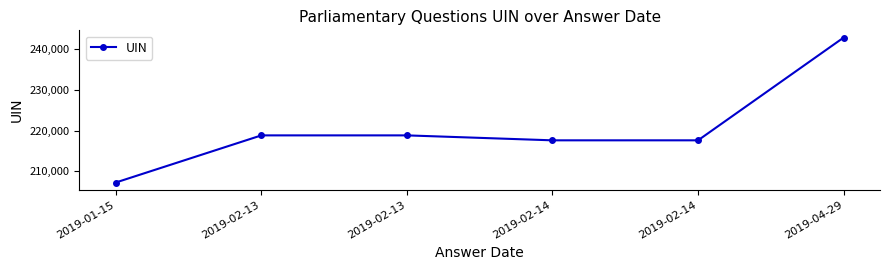

How many interior local peaks (higher than both neighbors) does the data have?

1